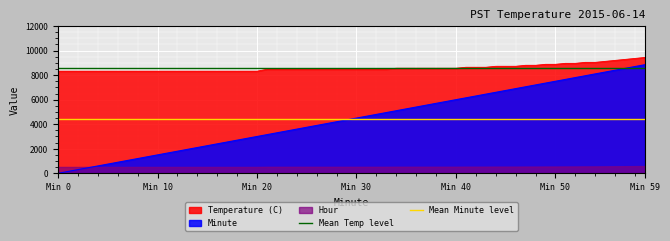

True or false: Minute and Temperature (C) cross at least once.

False